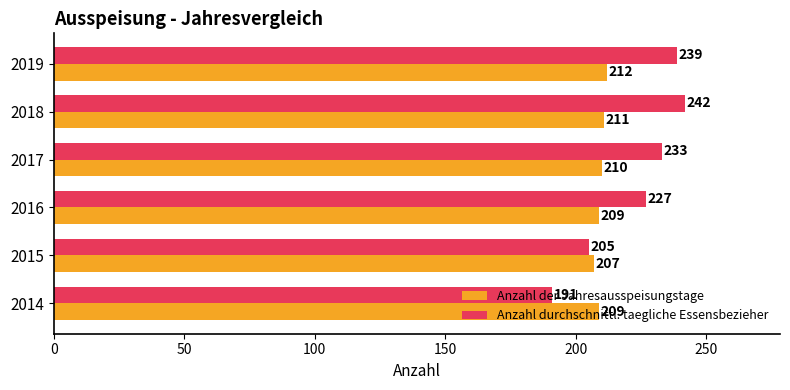

The Anzahl durchschnittl. taegliche Essensbezieher series shows 191 at 2014. True or false?

True